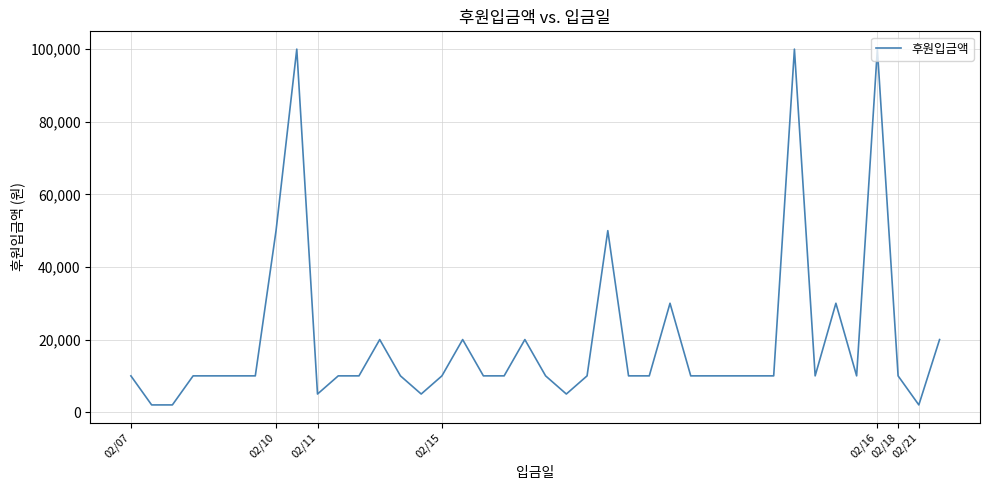

What is the difference between the maximum and minimum values?

98000